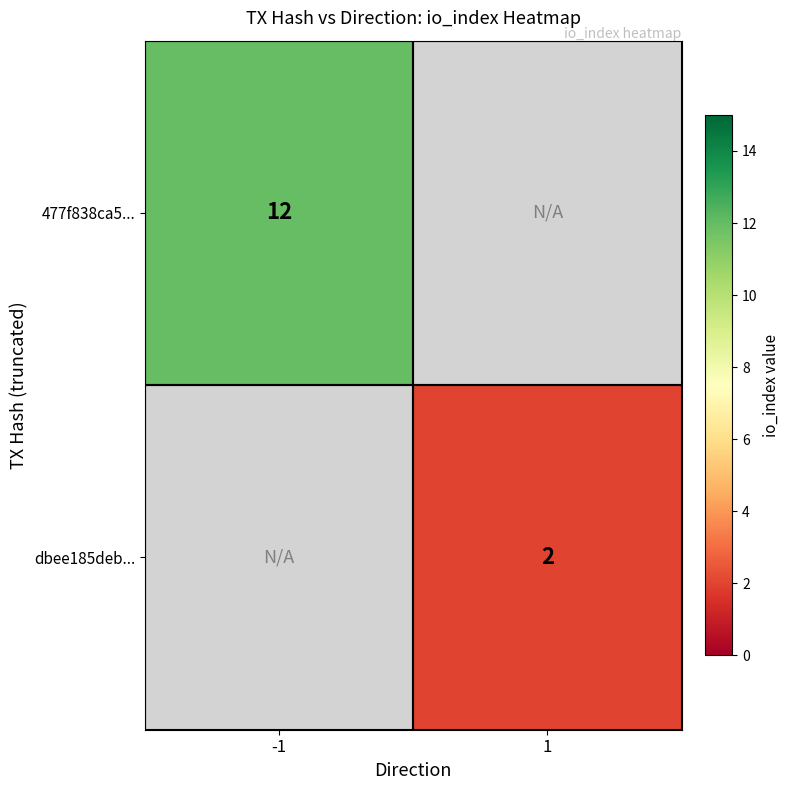

True or false: 477f838ca5... has a value of 7 at -1.

False